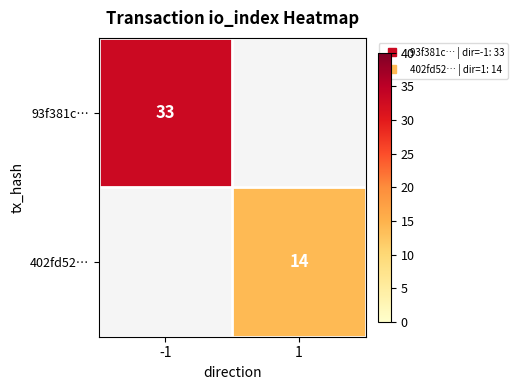

How many data points does each series have?

2